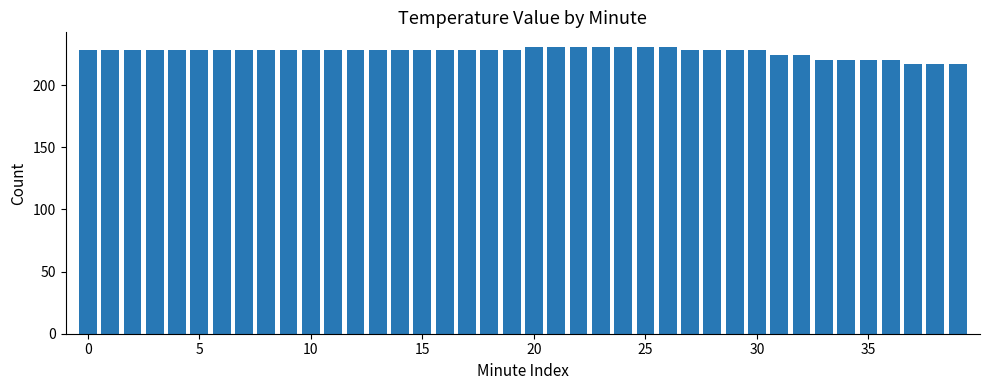

Count the number of data series in this chart.

1